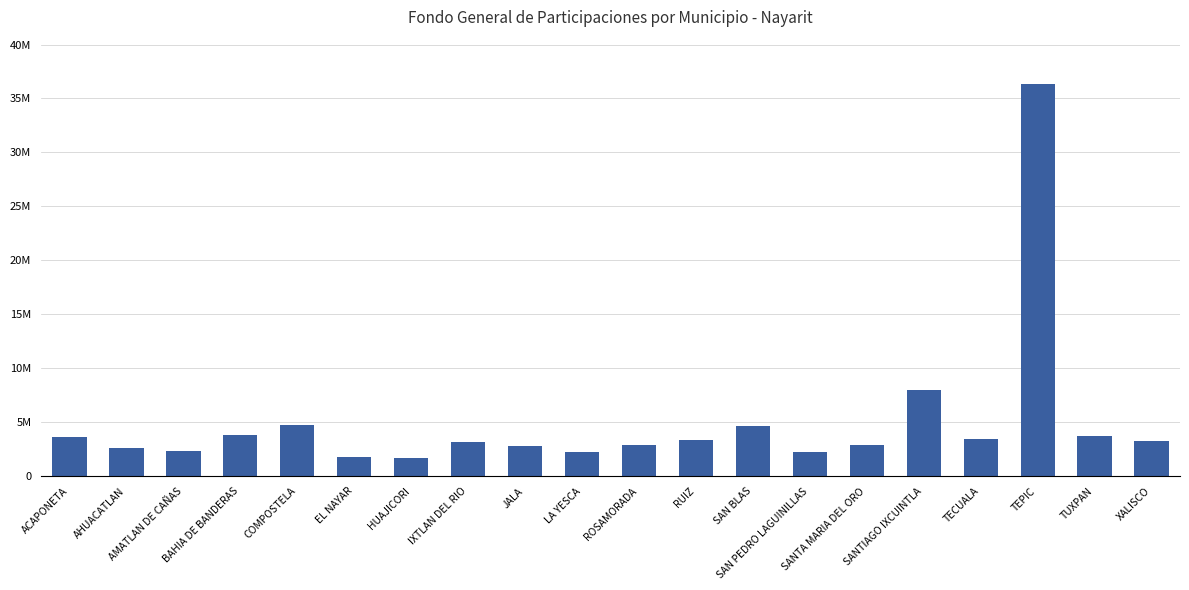

Does the chart contain any negative values?

No